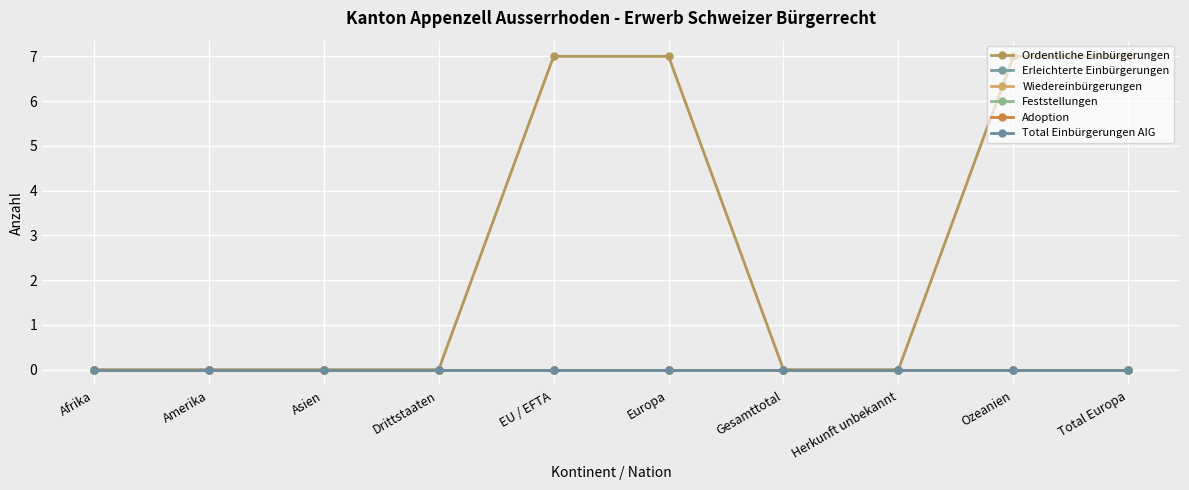

True or false: Wiedereinbürgerungen and Adoption intersect in this chart.

False